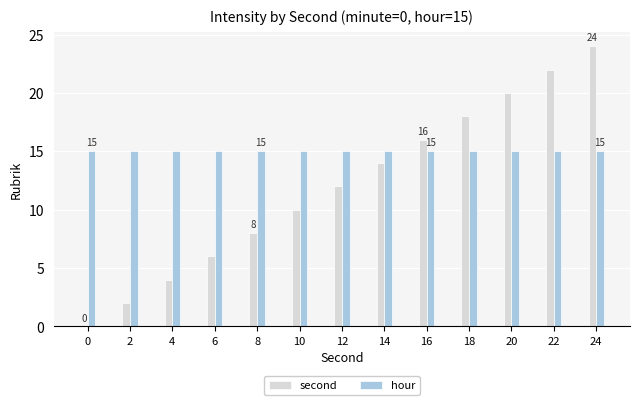

Reading left to right, what are all the values shown in this chart?

second: 0	2	4	6	8	10	12	14	16	18	20	22	24
hour: 15	15	15	15	15	15	15	15	15	15	15	15	15